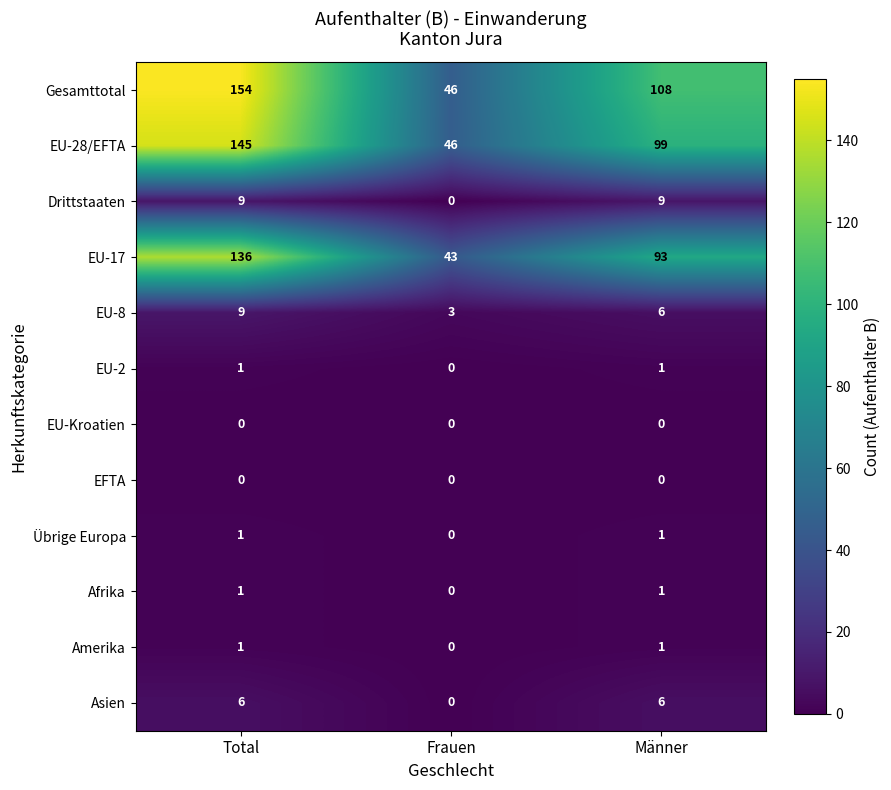

True or false: Asien has a value of 6 at Männer.

True